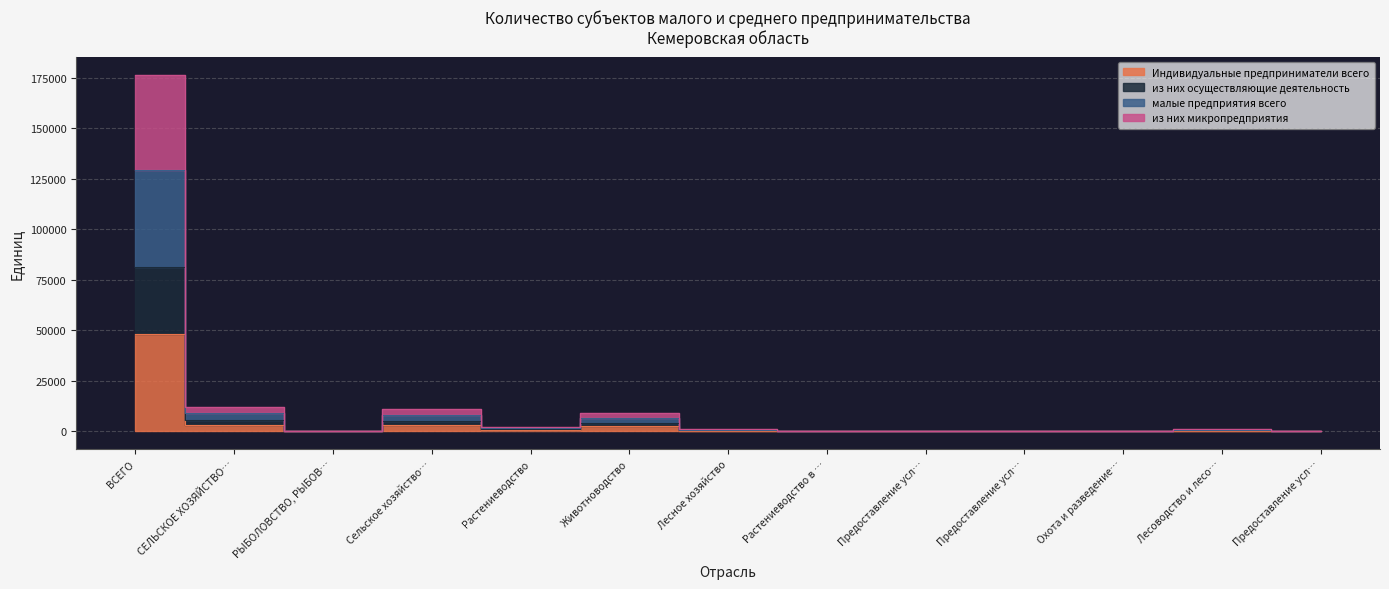

What is the difference between the maximum and minimum values in the из них осуществляющие деятельность series?

81353